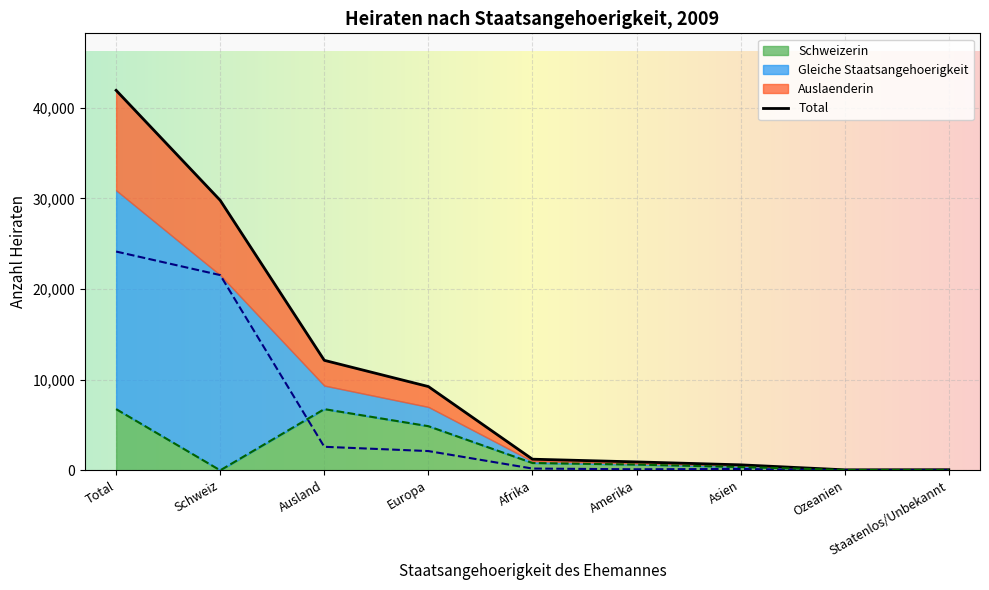

Is it true that Gleiche Staatsangehoerigkeit equals 8 at Staatenlos/Unbekannt?

True